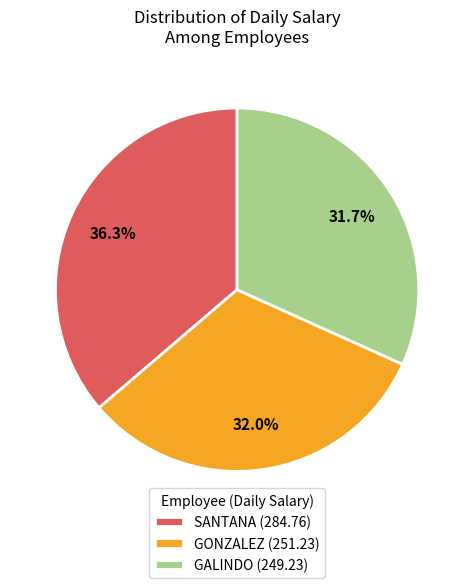

The GONZALEZ slice represents 45% of the pie. True or false?

False